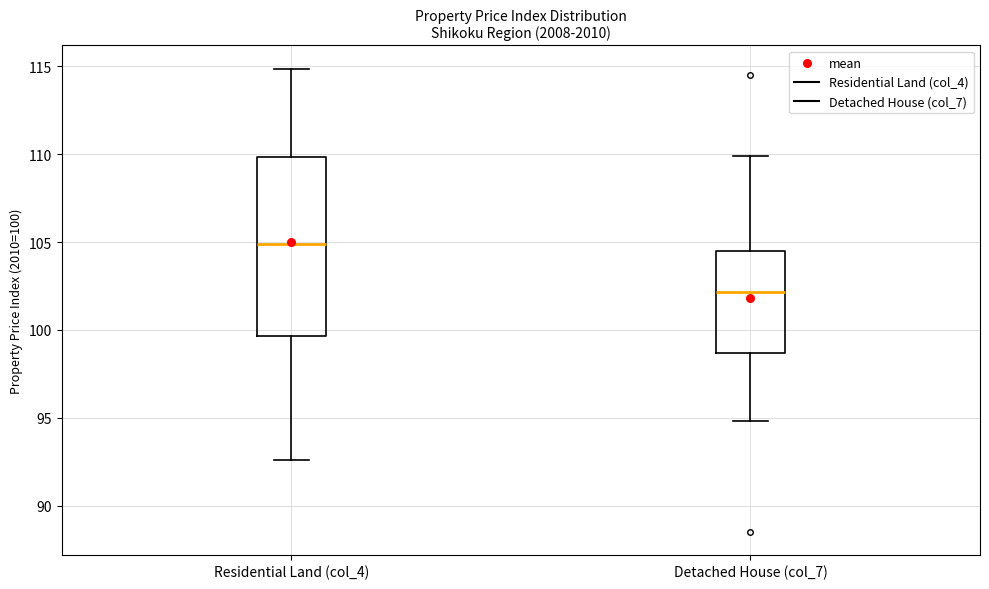

Where does the upper whisker of the box for Detached House (col_7) end on the y-axis? The values are not printed on the chart, so give them approximately, as read against the axis.

110.0